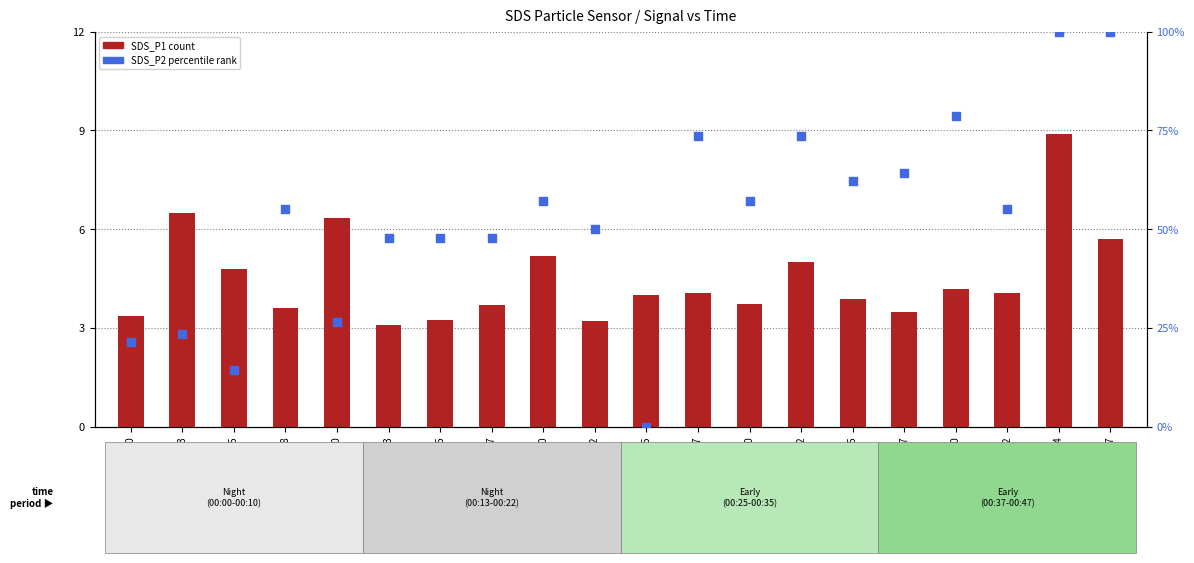

Is the value of SDS_P1 at 00:30 greater than the value of SDS_P2 percentile at 00:42?

No